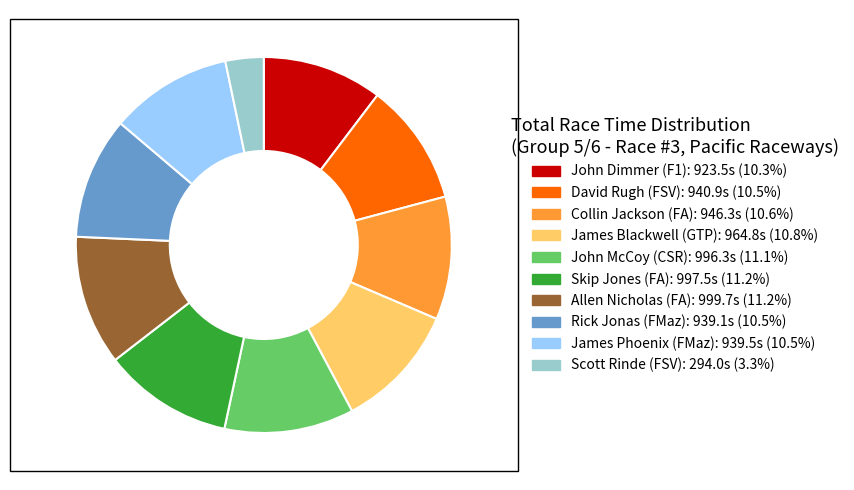

Approximately how many times larger is the value at David Rugh (FSV): 940.9s (10.5%) compared to Allen Nicholas (FA): 999.7s (11.2%)?

0.9